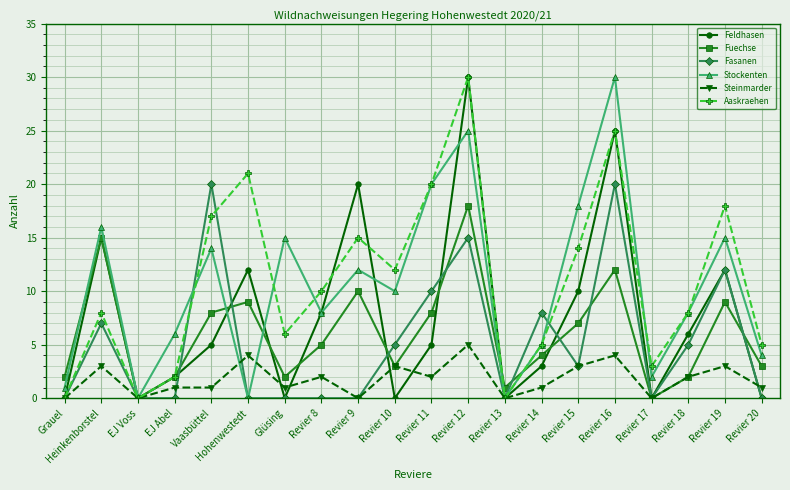

Is it true that Aaskraehen equals 18 at Revier 19?

True